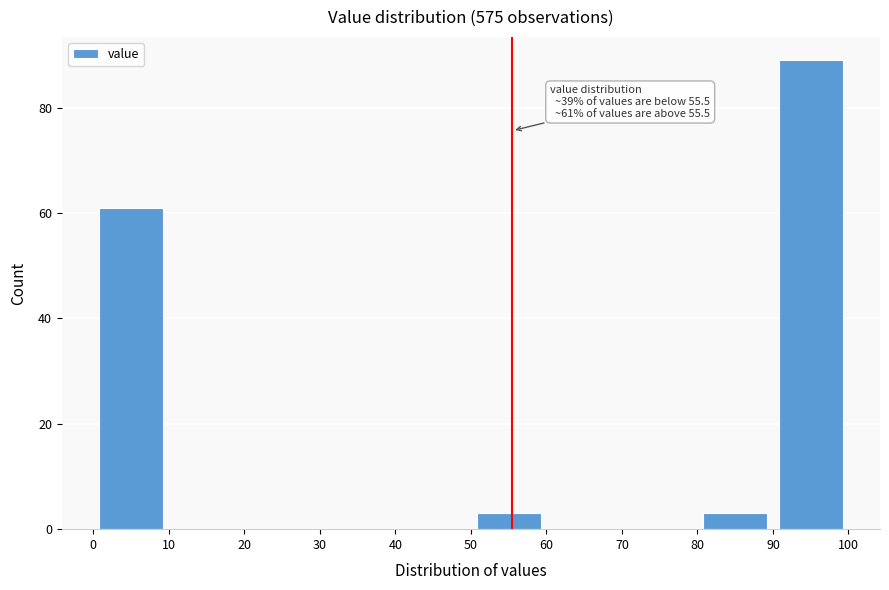

Which range on the x-axis has the tallest bar?

90 to 100